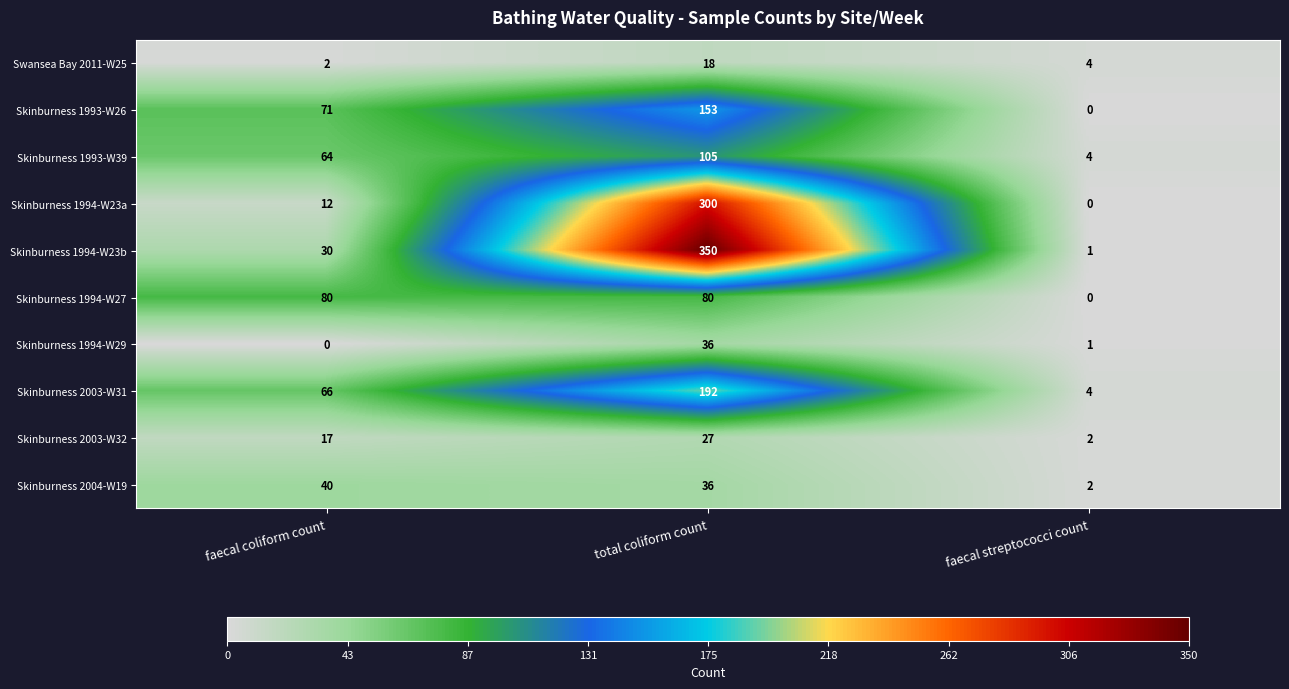

Reading right to left, what are all the values shown in this chart?

Swansea Bay 2011-W25: 4	18	2
Skinburness 1993-W26: 0	153	71
Skinburness 1993-W39: 4	105	64
Skinburness 1994-W23a: 0	300	12
Skinburness 1994-W23b: 1	350	30
Skinburness 1994-W27: 0	80	80
Skinburness 1994-W29: 1	36	0
Skinburness 2003-W31: 4	192	66
Skinburness 2003-W32: 2	27	17
Skinburness 2004-W19: 2	36	40